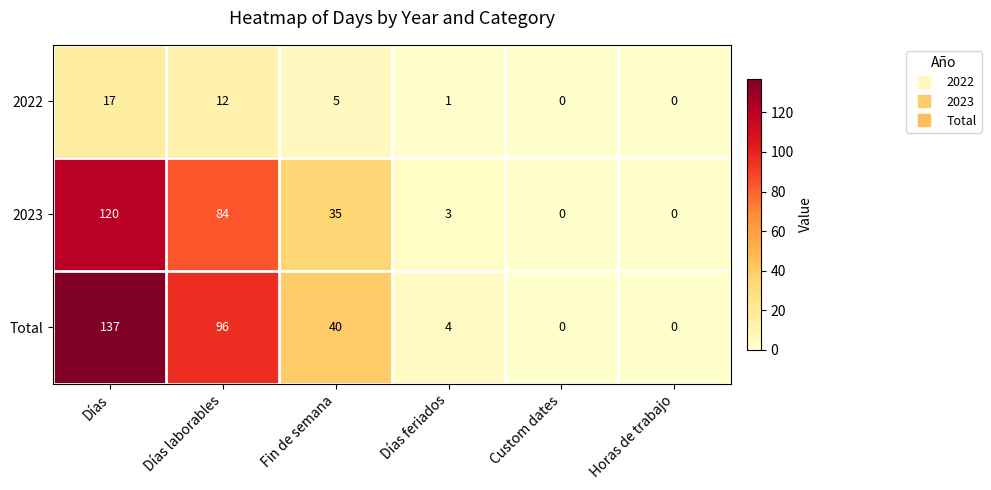

What is the total value across all series at Días feriados?

8